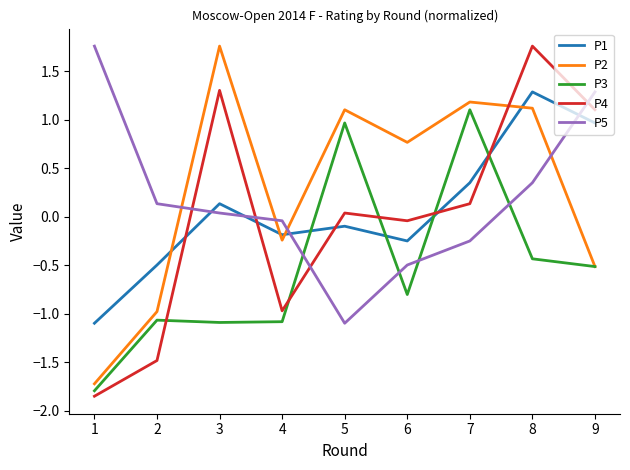

True or false: P2 has more than 0 points higher than both neighbors.

True